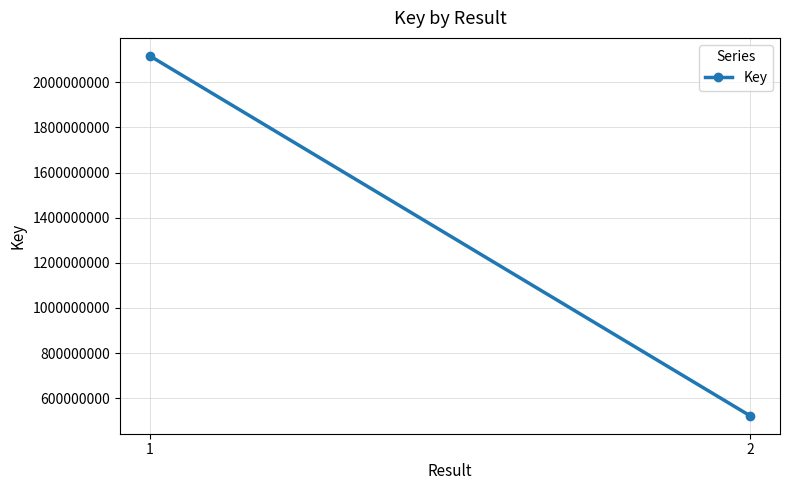

Reading left to right, what are all the values shown in this chart?

1=2117448028	2=521944513